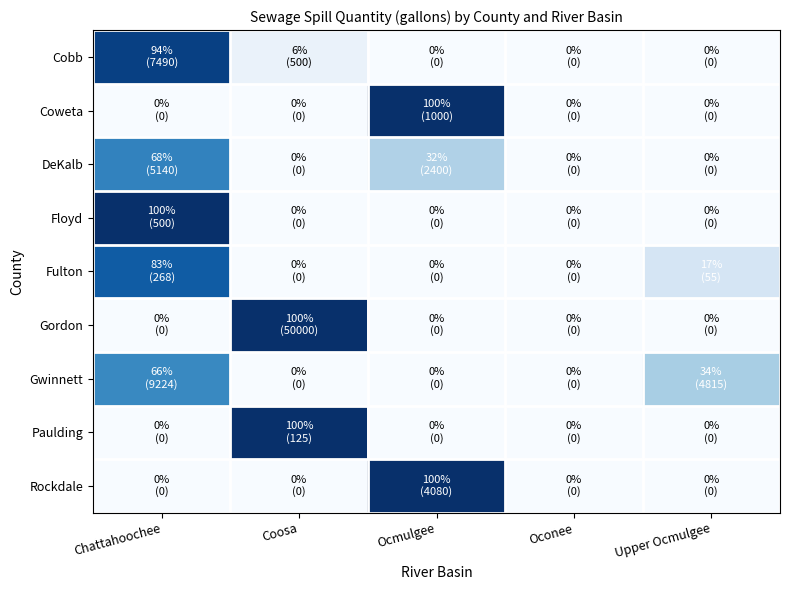

Count the number of data series in this chart.

9